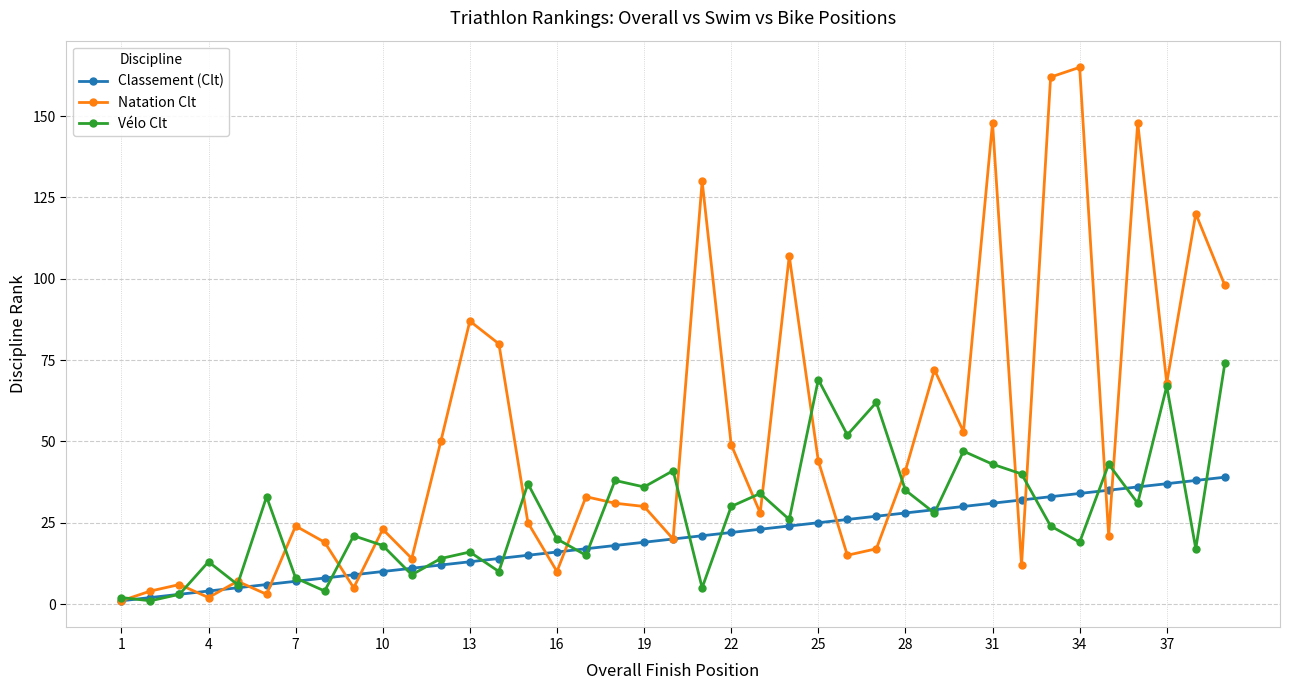

Which series has the widest spread of values?

Natation Clt